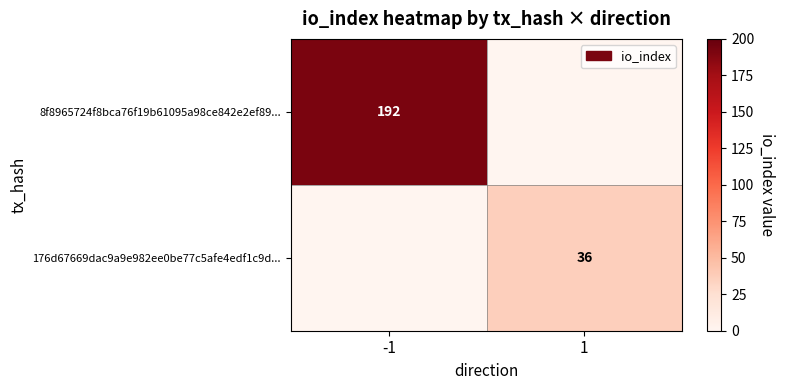

The 8f8965724f8bca76f19b61095a98ce842e2ef89... series shows 192 at -1. True or false?

True